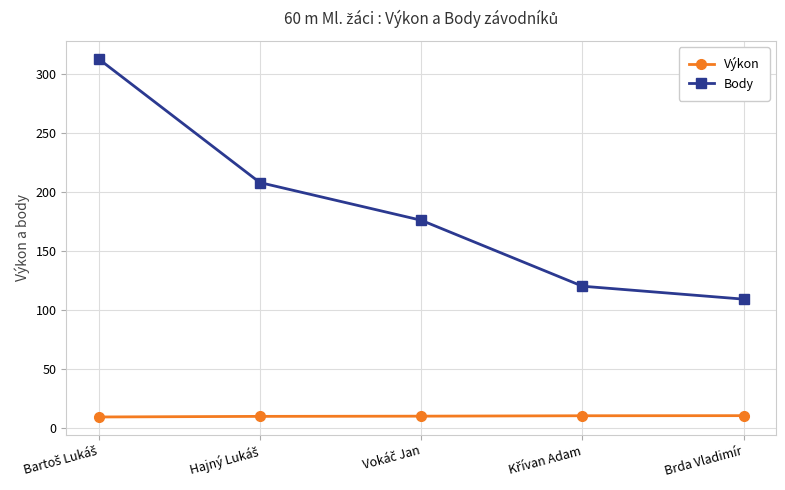

What is the label of the 5th point from the left?

Brda Vladimír